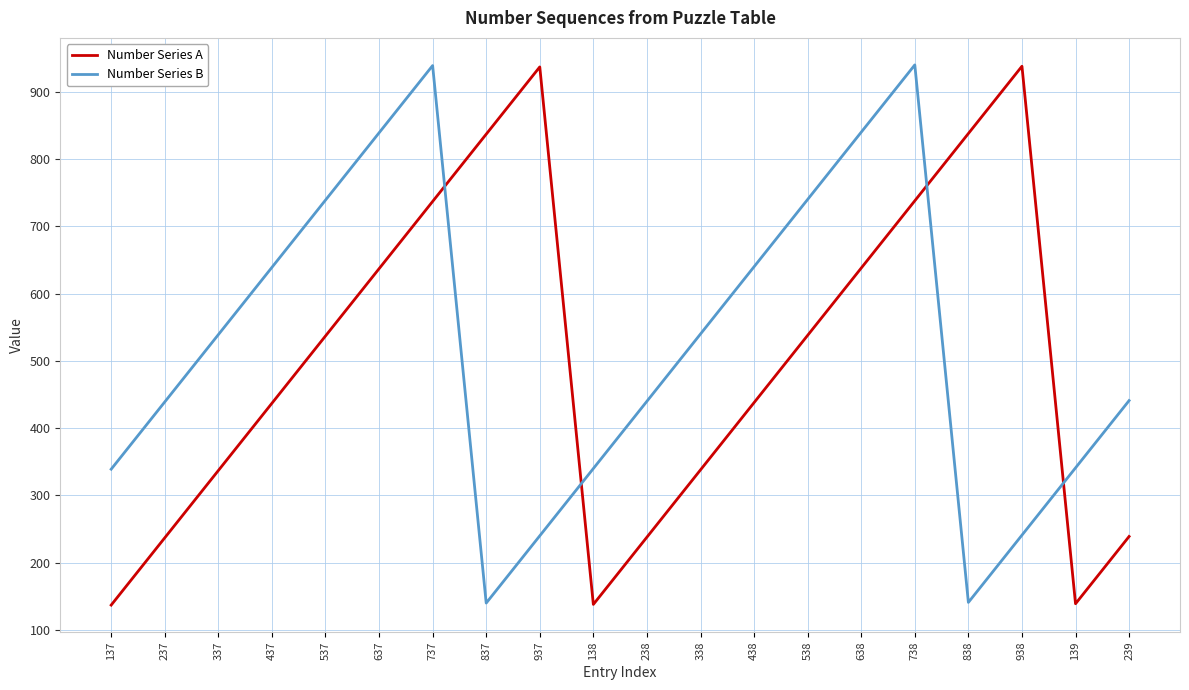

True or false: Number Series A and Number Series B cross at least once.

True